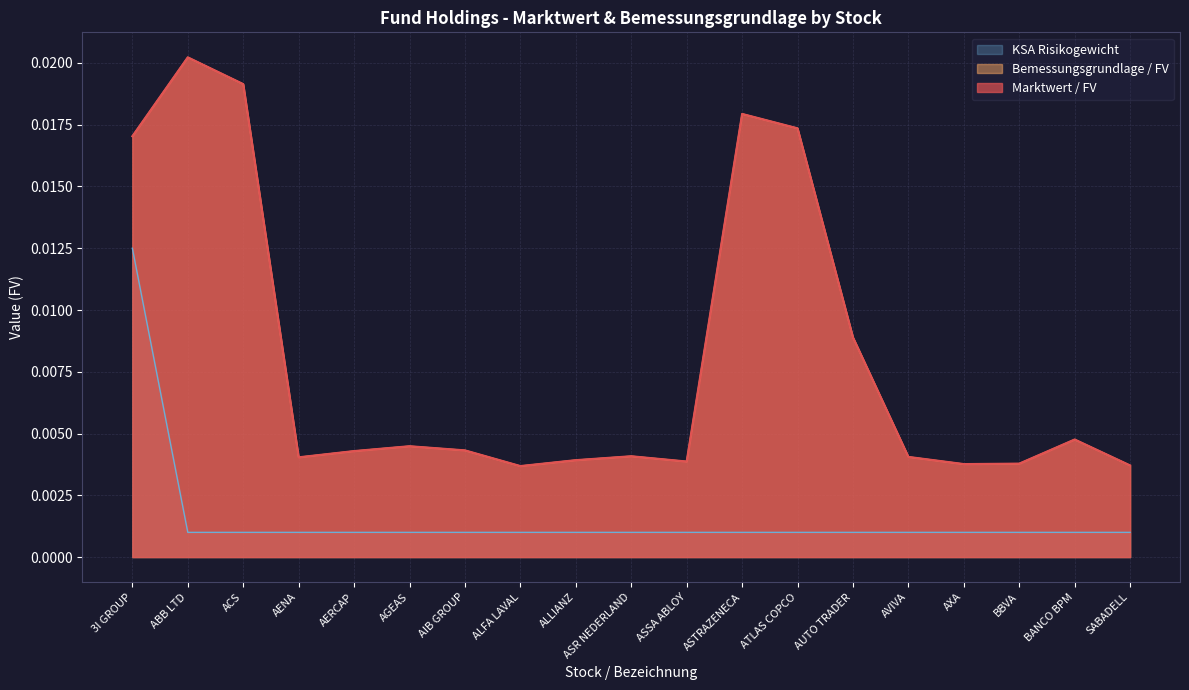

True or false: KSA Risikogewicht and Marktwert / FV cross at least once.

False